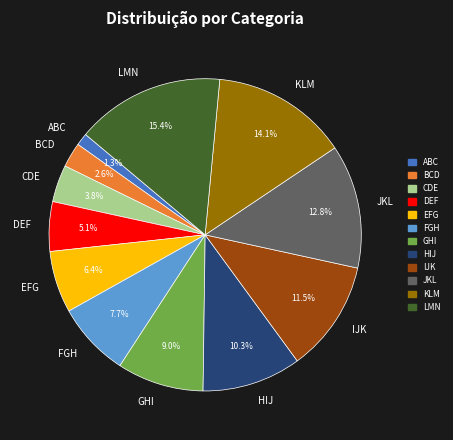

Count the number of slices in the pie.

12